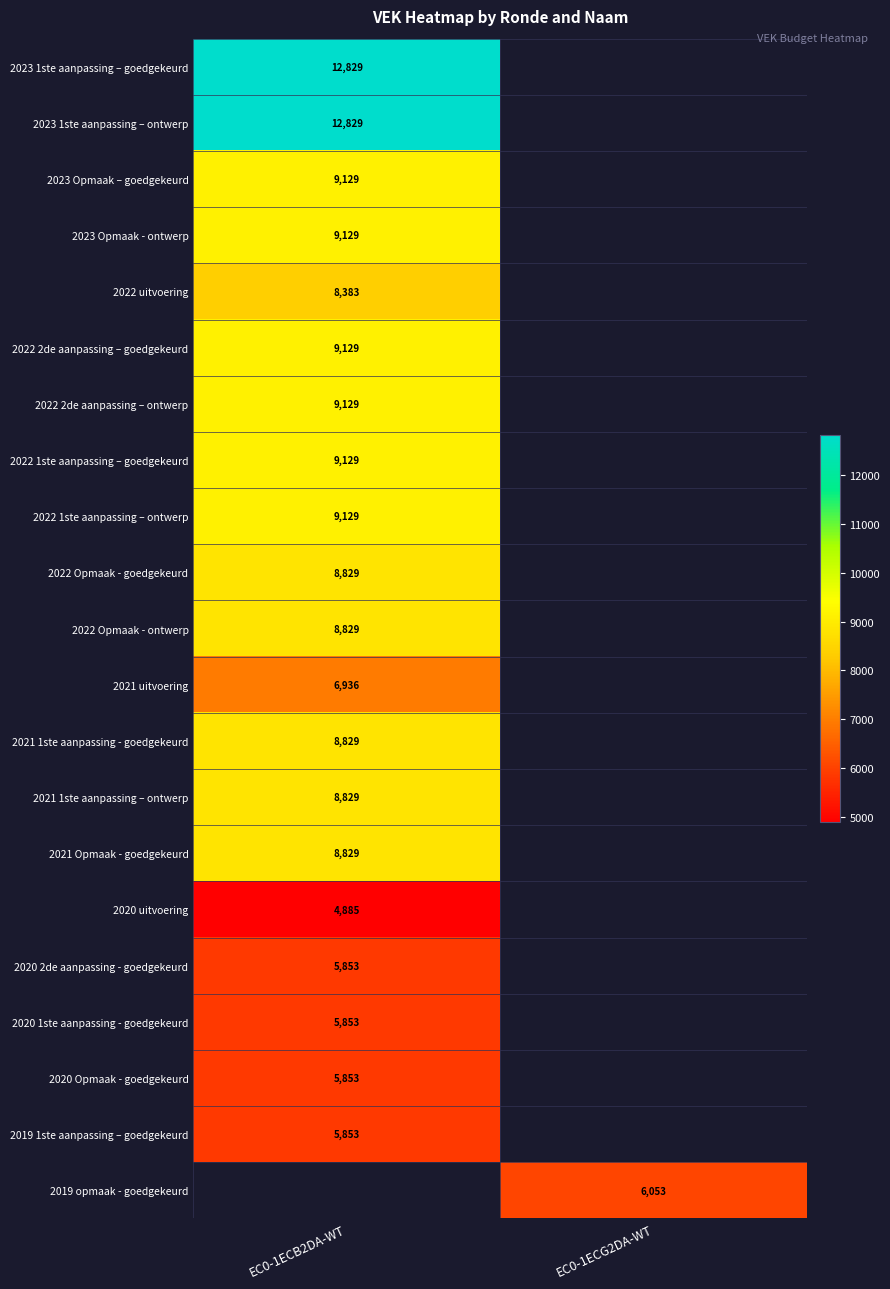

Is the value of 2022 Opmaak - ontwerp at EC0-1ECB2DA-WT greater than the value of 2023 1ste aanpassing – goedgekeurd at EC0-1ECB2DA-WT?

No